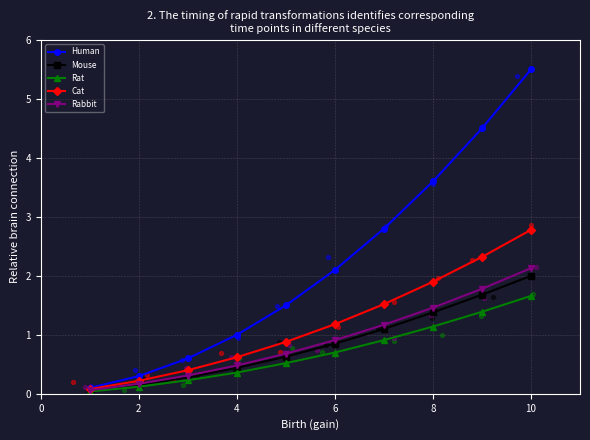

Which series contains the lowest Y value?

Rat